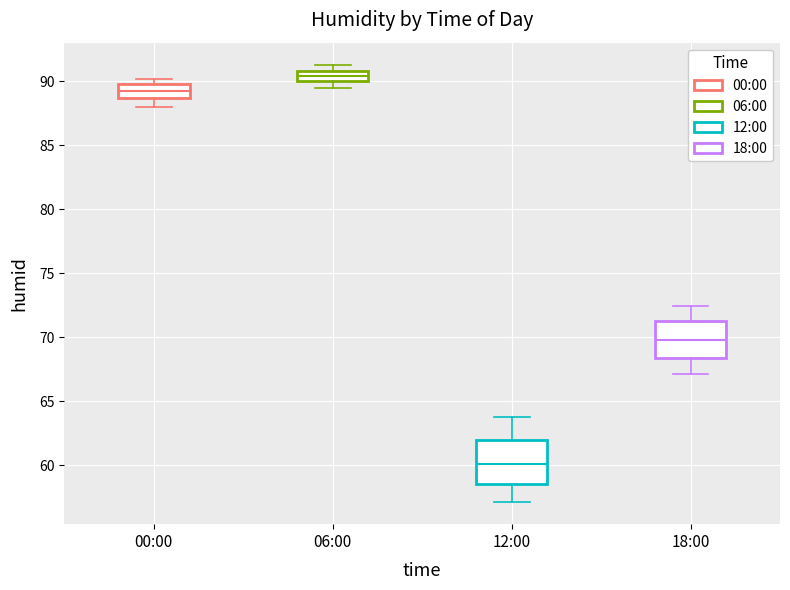

Where does the lower whisker of the box for 00:00 end on the y-axis? The values are not printed on the chart, so give them approximately, as read against the axis.

88.0